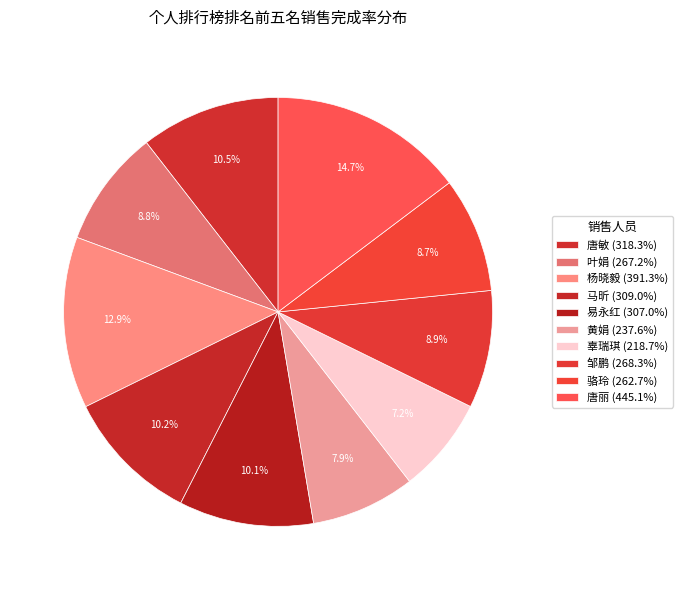

Approximately how many times larger is the value at 辜瑞琪 compared to 邹鹏?

0.8